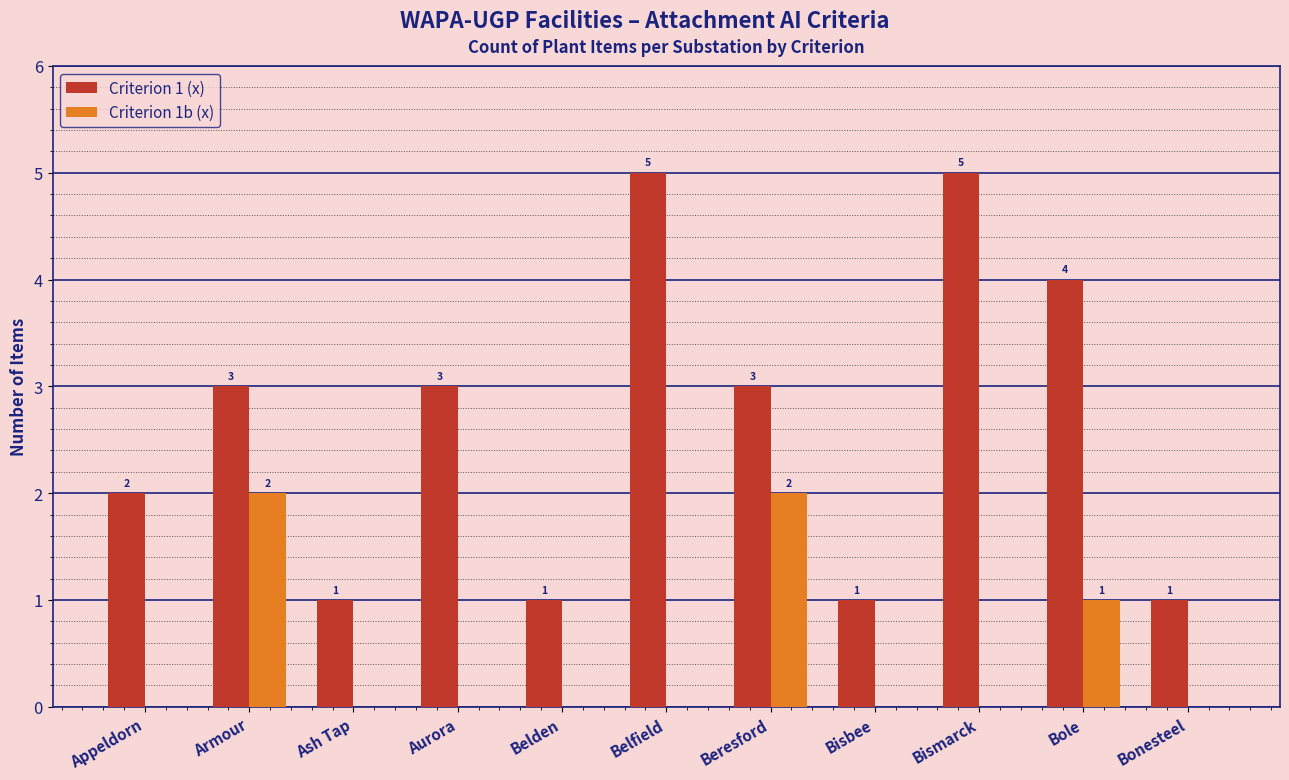

Reading left to right, extract all data points from this chart.

Criterion 1 (x): Appeldorn=2	Armour=3	Ash Tap=1	Aurora=3	Belden=1	Belfield=5	Beresford=3	Bisbee=1	Bismarck=5	Bole=4	Bonesteel=1
Criterion 1b (x): Appeldorn=0	Armour=2	Ash Tap=0	Aurora=0	Belden=0	Belfield=0	Beresford=2	Bisbee=0	Bismarck=0	Bole=1	Bonesteel=0